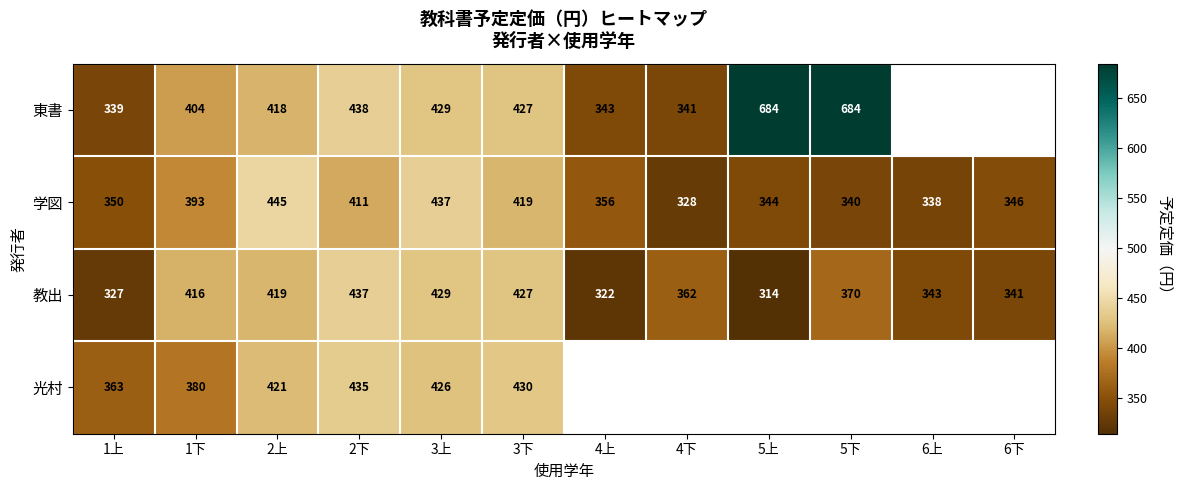

At how many categories does at least one series exceed 463?

2